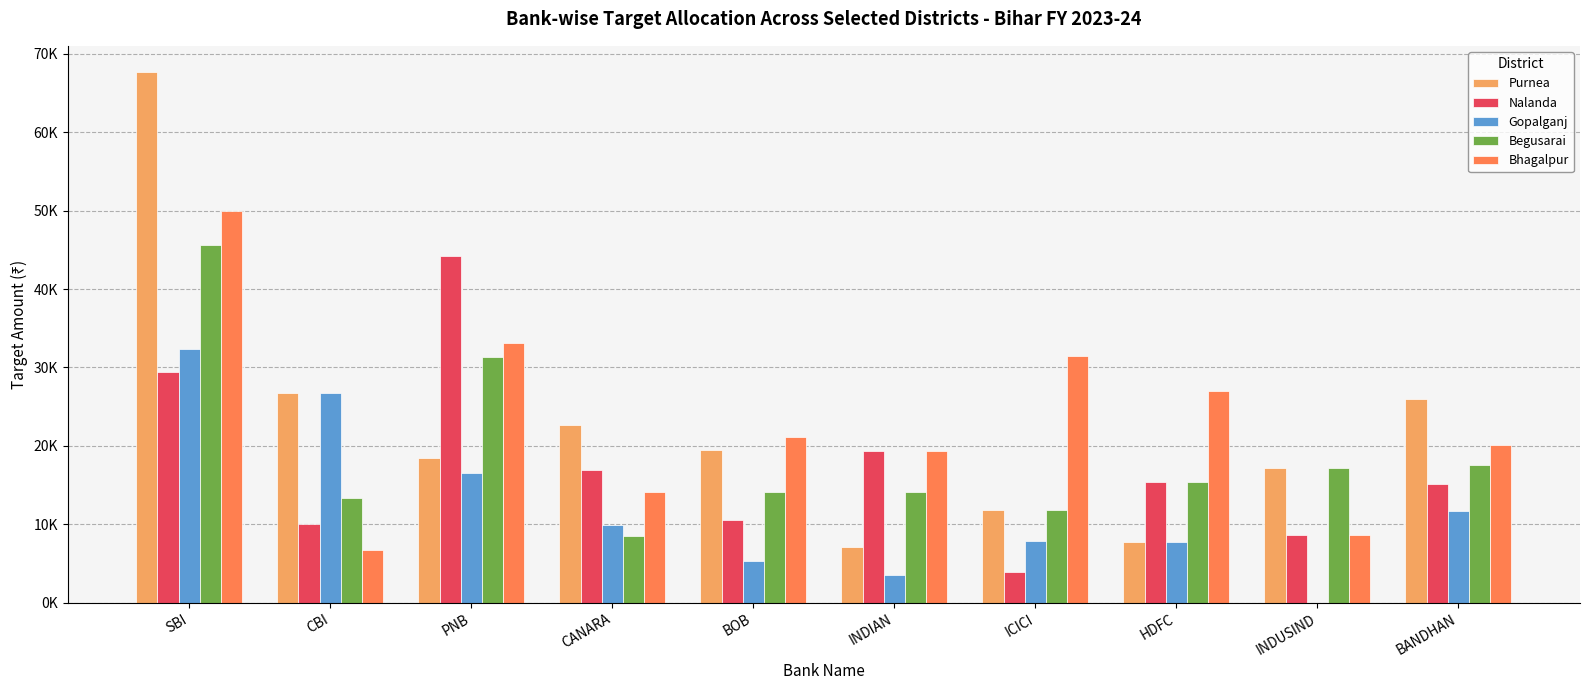

Which category has the lowest value across all series?

INDUSIND